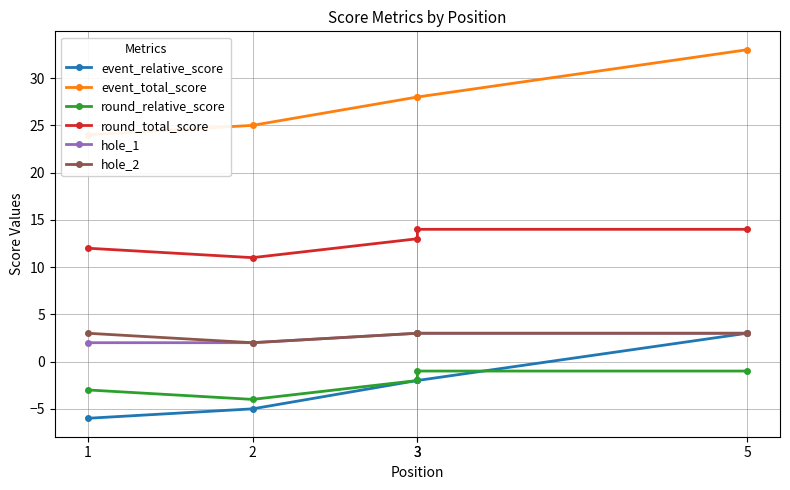

Rank the series by their maximum value, from highest to lowest.

event_total_score, round_total_score, event_relative_score, hole_1, hole_2, round_relative_score